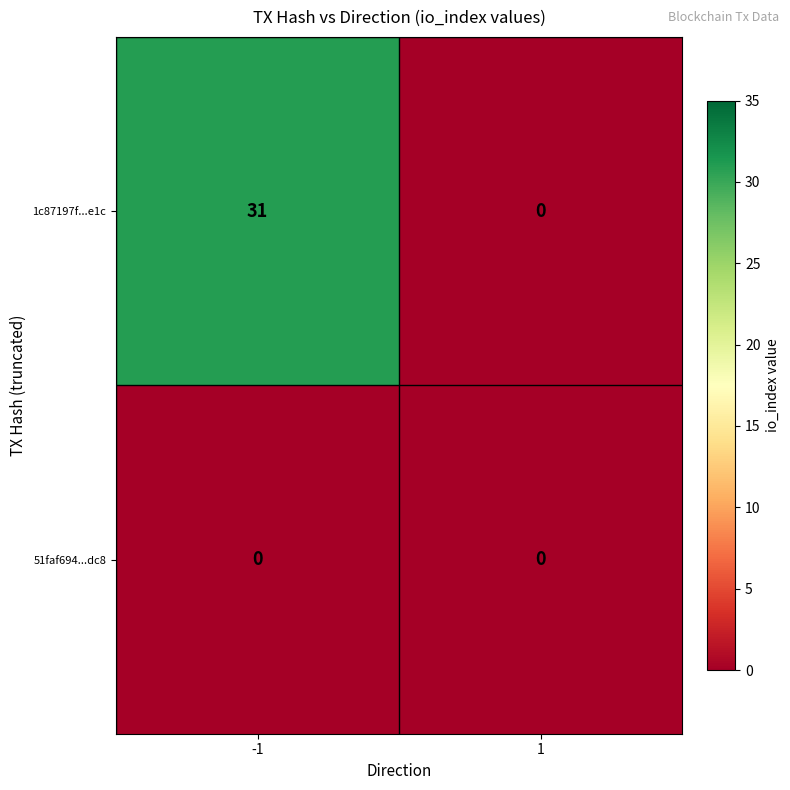

Is it true that 1c87197f...e1c equals 31 at -1?

True